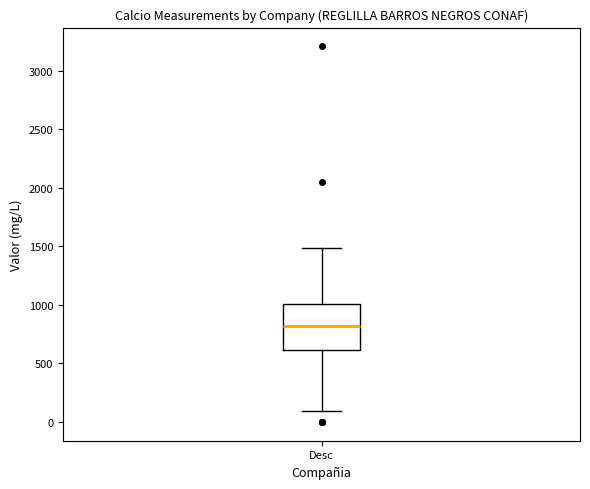

Transcribe this box plot: give where the median line is, the range the box spans, and where the two whiskers end, as read against the y-axis. The values are not printed on the chart, so give them approximately, as read against the axis.

median 800, box 600 to 1000, whiskers 100 to 1500